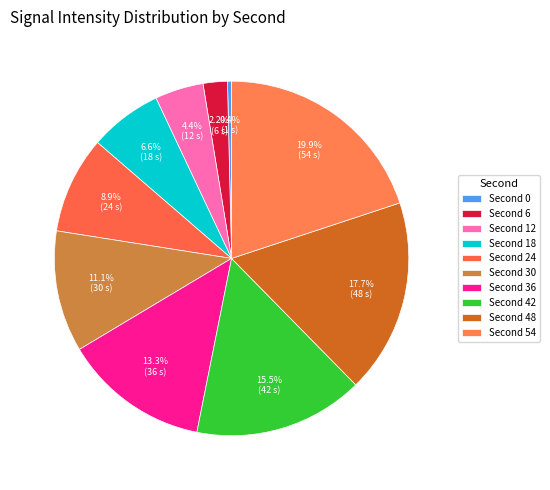

Count the number of slices in the pie.

10